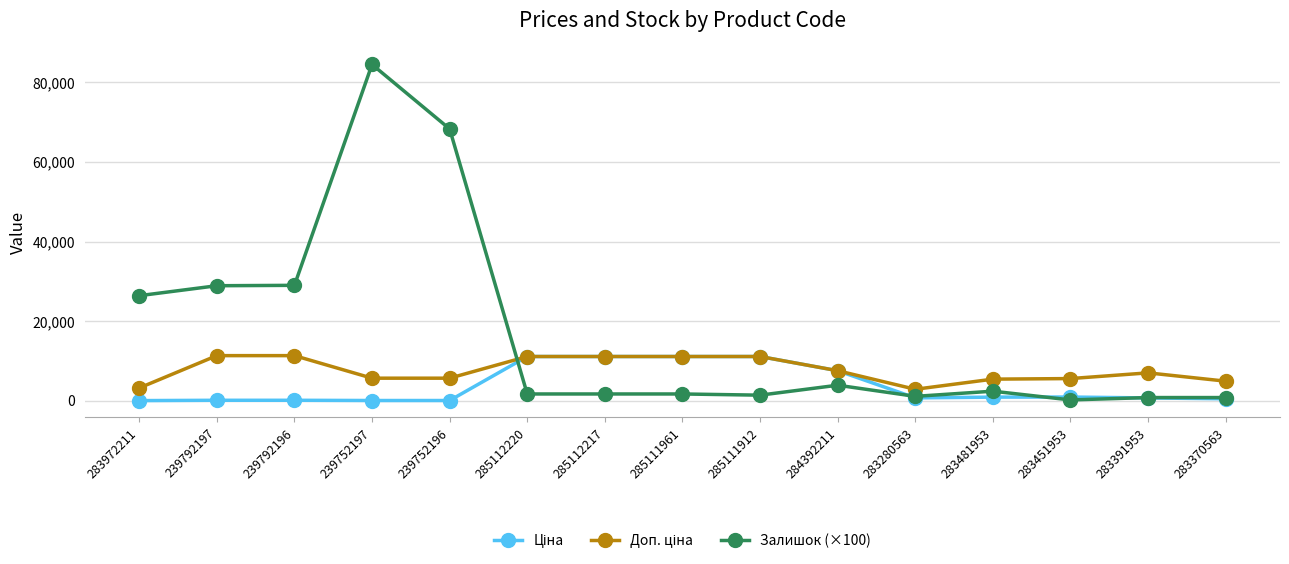

What is the label of the 14th point from the left?

283391953